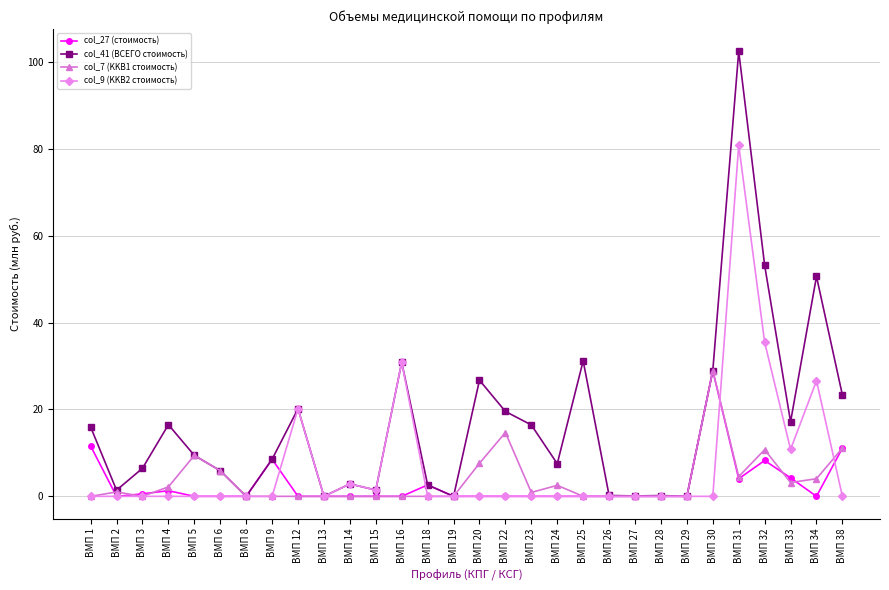

Which series has the largest range (max minus min)?

col_41 (ВСЕГО стоимость)